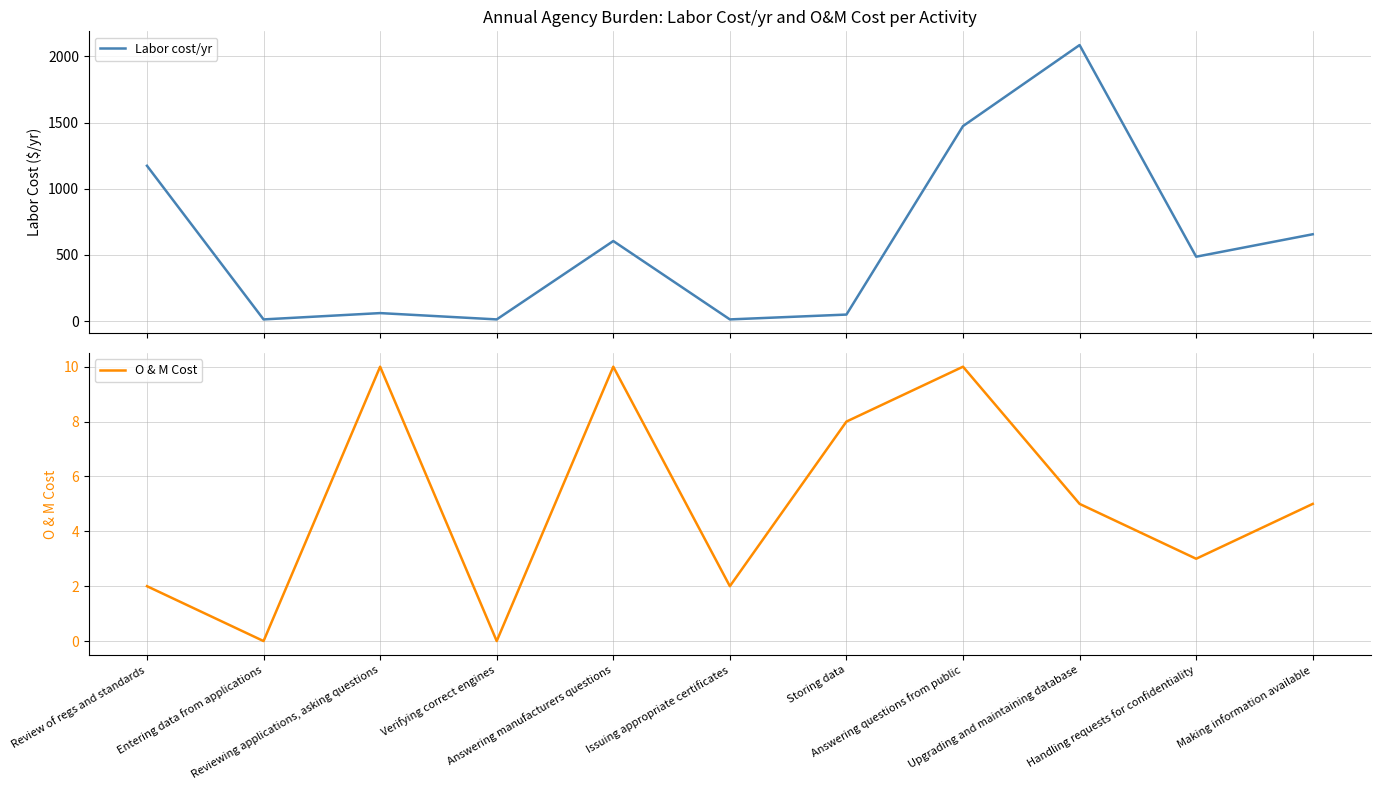

Is it true that Labor cost/yr equals 3.9 at Entering data from applications?

False